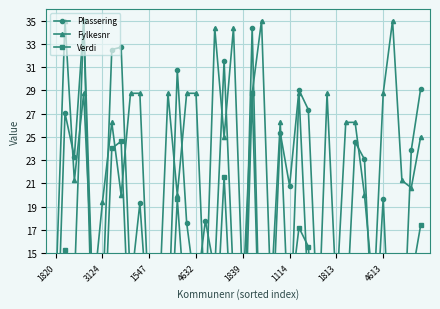

Reading left to right, transcribe all the data shown in this chart.

Plassering: 2.8	27.0	23.3	35.0	9.9	10.4	32.5	32.7	11.9	19.3	7.9	14.6	8.1	30.7	17.6	11.4	17.8	13.4	31.5	12.5	3.2	34.4	1.2	5.7	25.4	20.8	29.0	27.3	9.1	8.8	12.0	8.6	24.6	23.1	5.8	19.7	1.9	4.1	23.9	29.1
Fylkesnr: 11.2	35.0	21.2	28.8	11.2	19.4	26.2	20.0	28.8	28.8	9.4	9.4	28.8	20.0	28.8	28.8	9.4	34.4	25.0	34.4	11.2	28.8	35.0	11.2	26.2	6.9	28.8	11.2	6.9	28.8	11.2	26.2	26.2	20.0	11.2	28.8	35.0	21.2	20.6	25.0
Verdi: 1.3	15.3	12.3	35.0	4.2	4.4	24.0	24.6	5.1	9.5	3.3	6.8	3.3	19.6	8.4	5.0	8.5	6.1	21.6	5.3	1.5	28.8	0.5	2.4	13.7	10.5	17.2	15.6	3.8	3.7	5.2	3.6	13.1	12.2	2.4	9.9	0.8	1.9	12.7	17.4